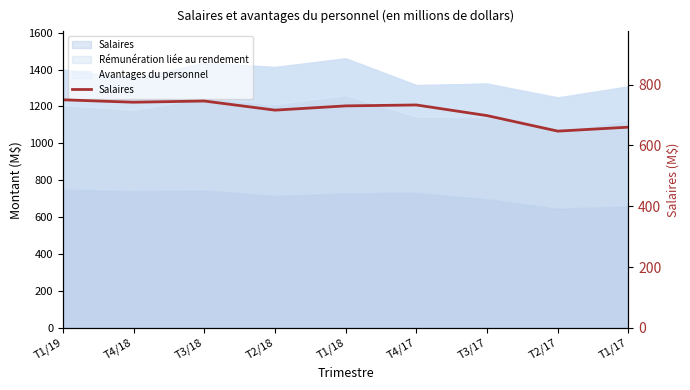

What is the ratio of the value at T1/17 to the value at T3/17?

0.9